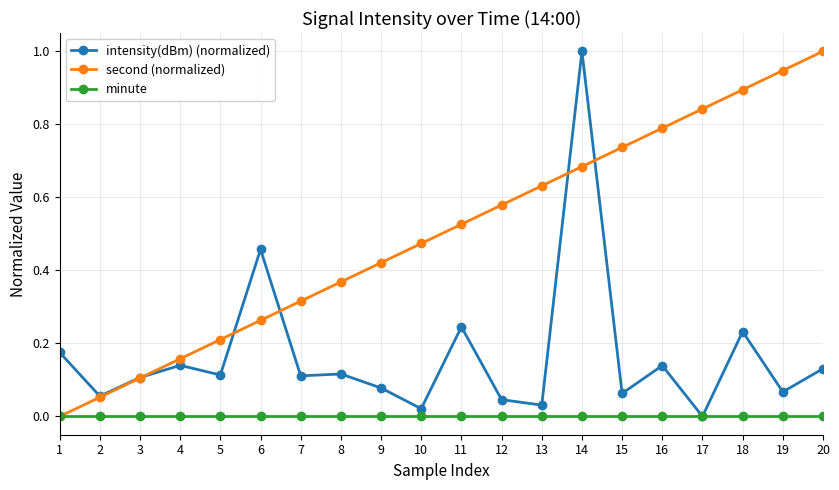

How many lines are shown in the chart?

3